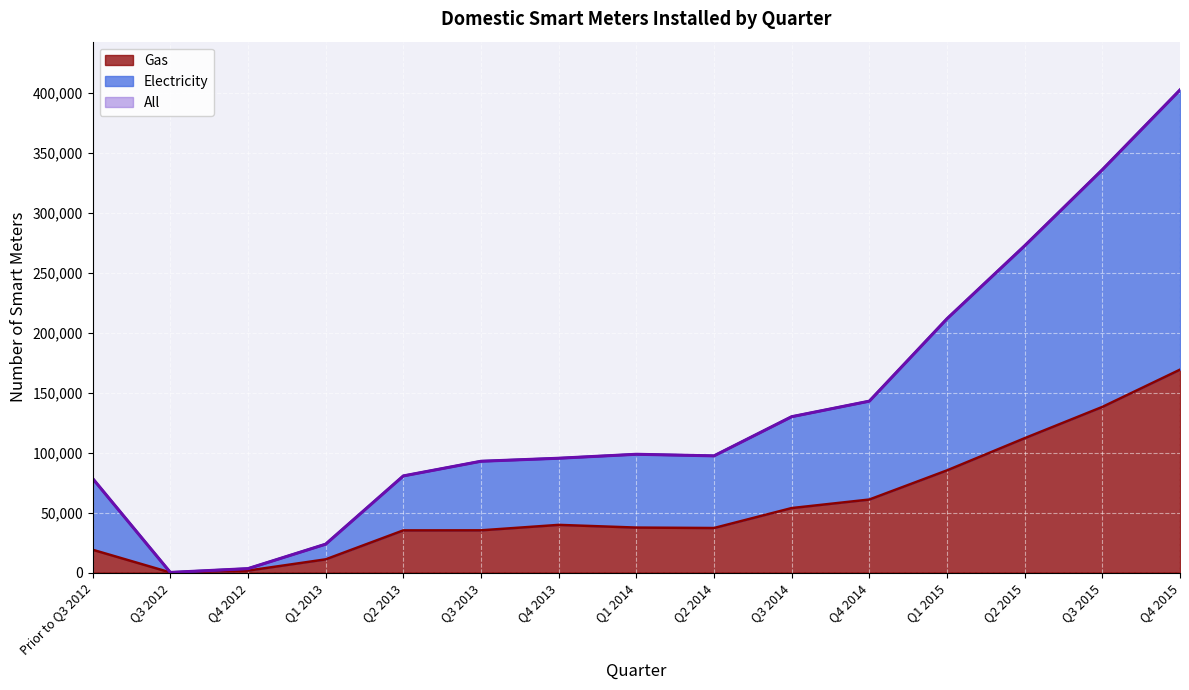

At how many categories does at least one series exceed 377085?

1